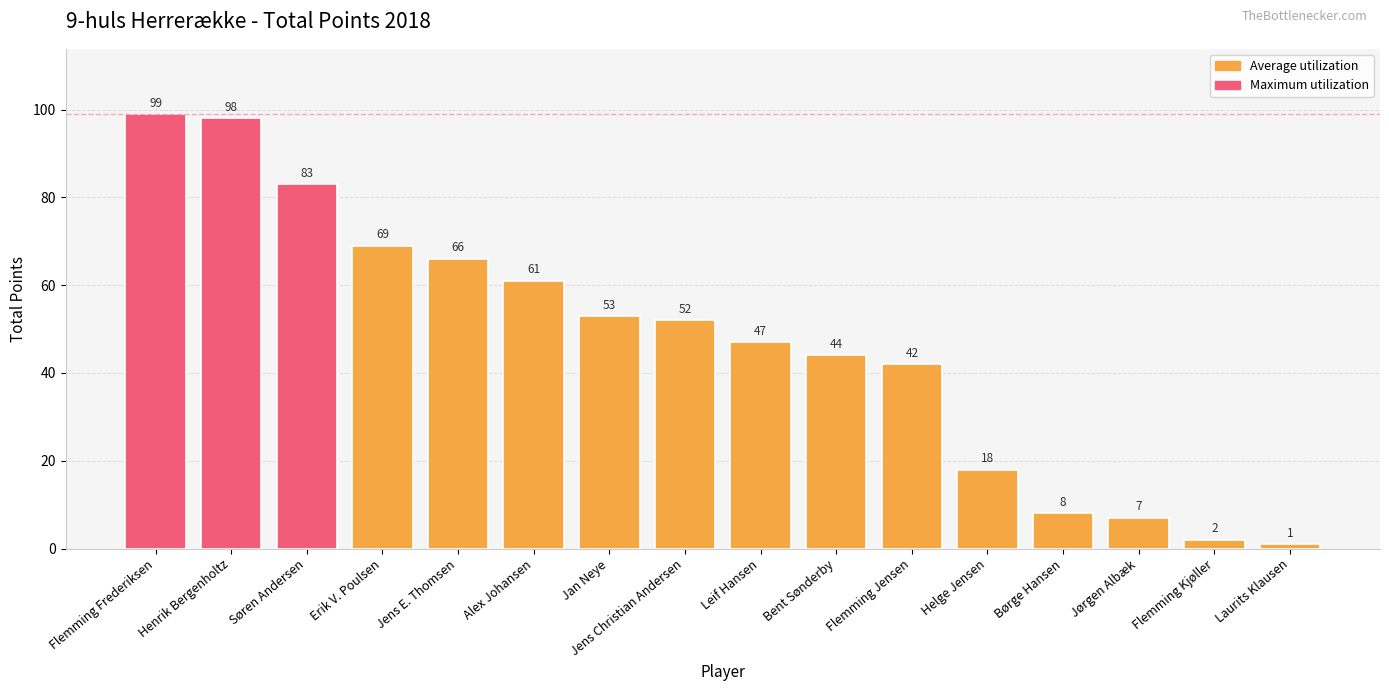

What is the label of the 10th bar from the left?

Bent Sønderby